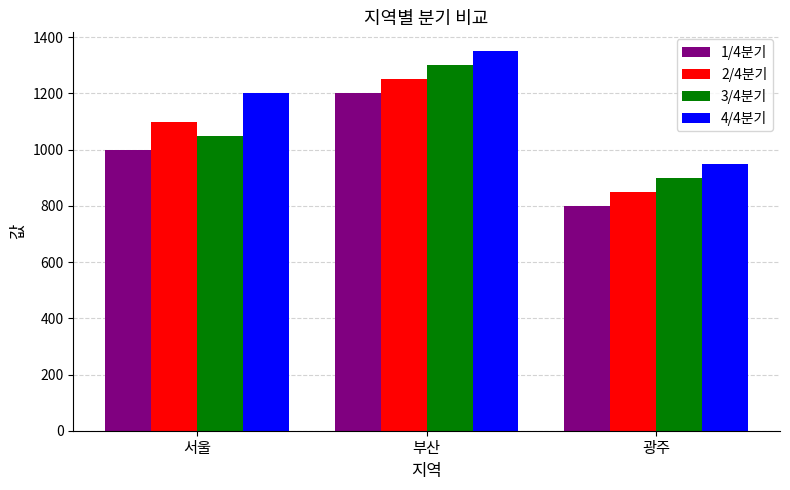

At which label is 1/4분기 closest to 1000?

서울